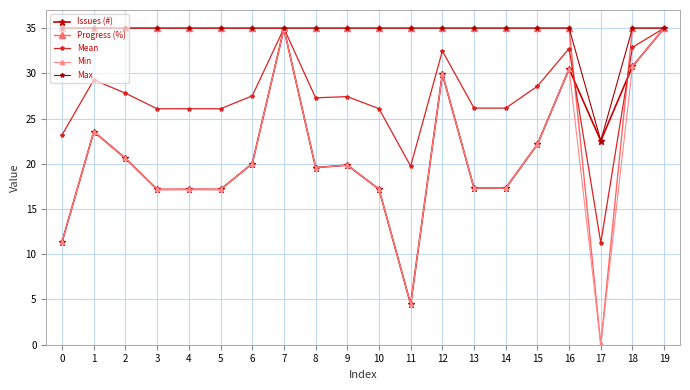

What is the sum of the Progress (%) values at 16 and 0?

70.0